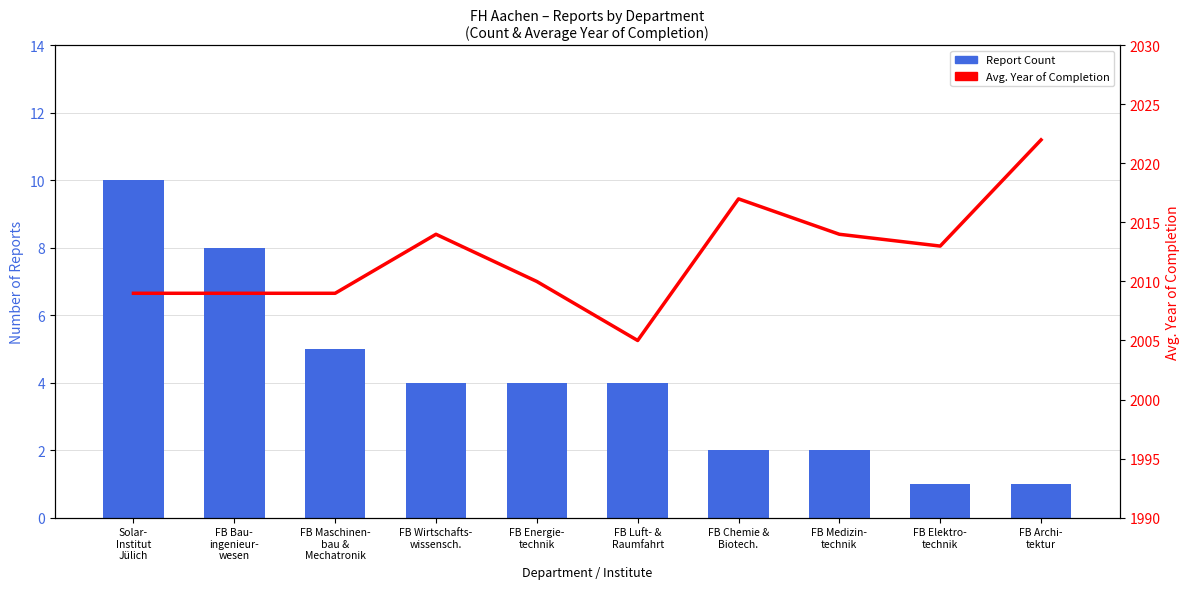

The Report Count series shows 2 at FB Chemie &
Biotech.. True or false?

True